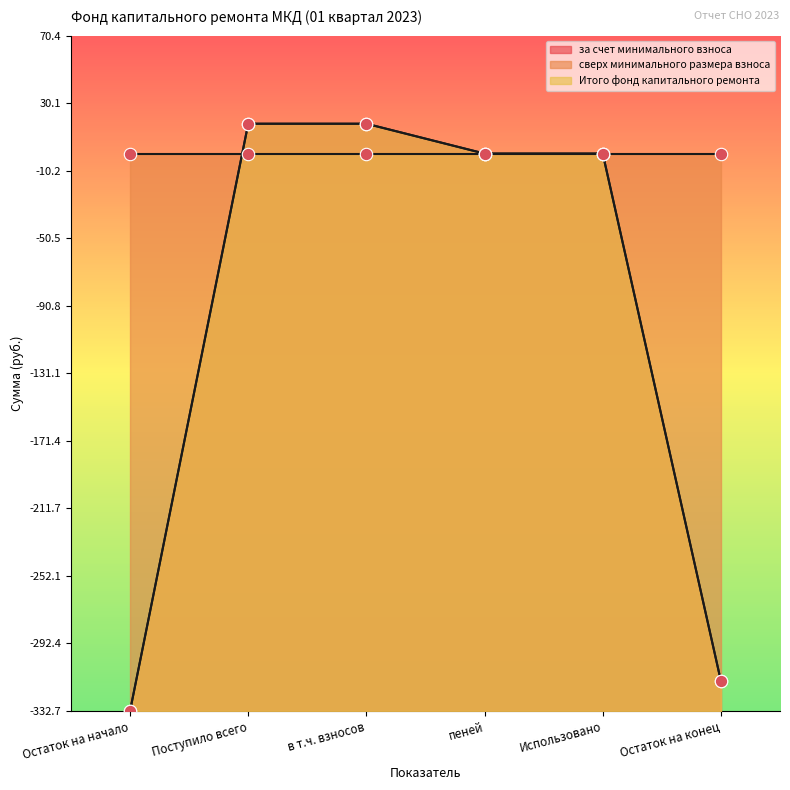

At how many categories does at least one series exceed 26?

4